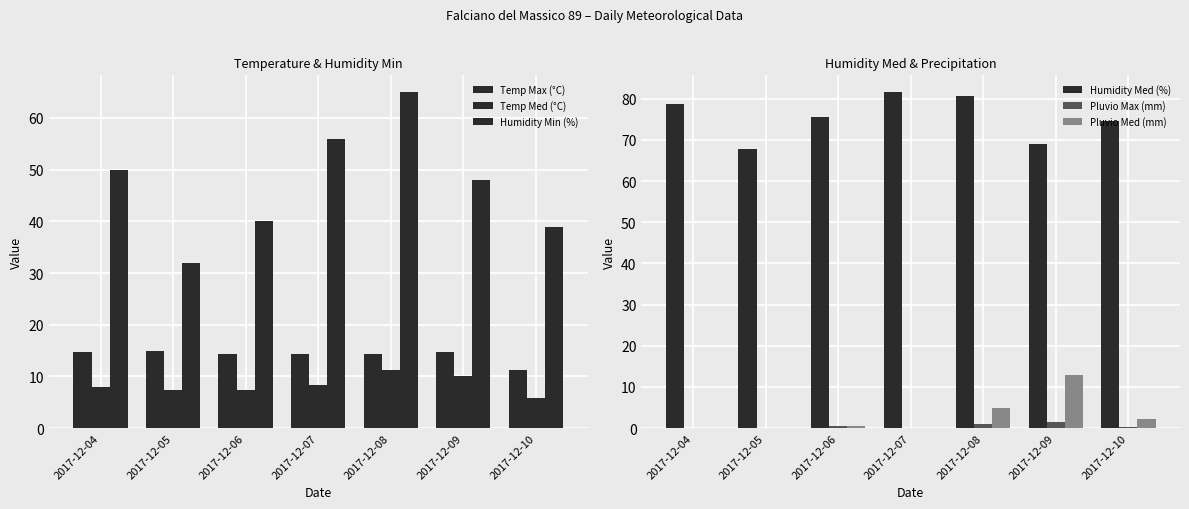

What are all the series names shown in the legend?

Temp Max (°C), Temp Med (°C), Humidity Min (%), Humidity Med (%), Pluvio Max (mm), Pluvio Med (mm)